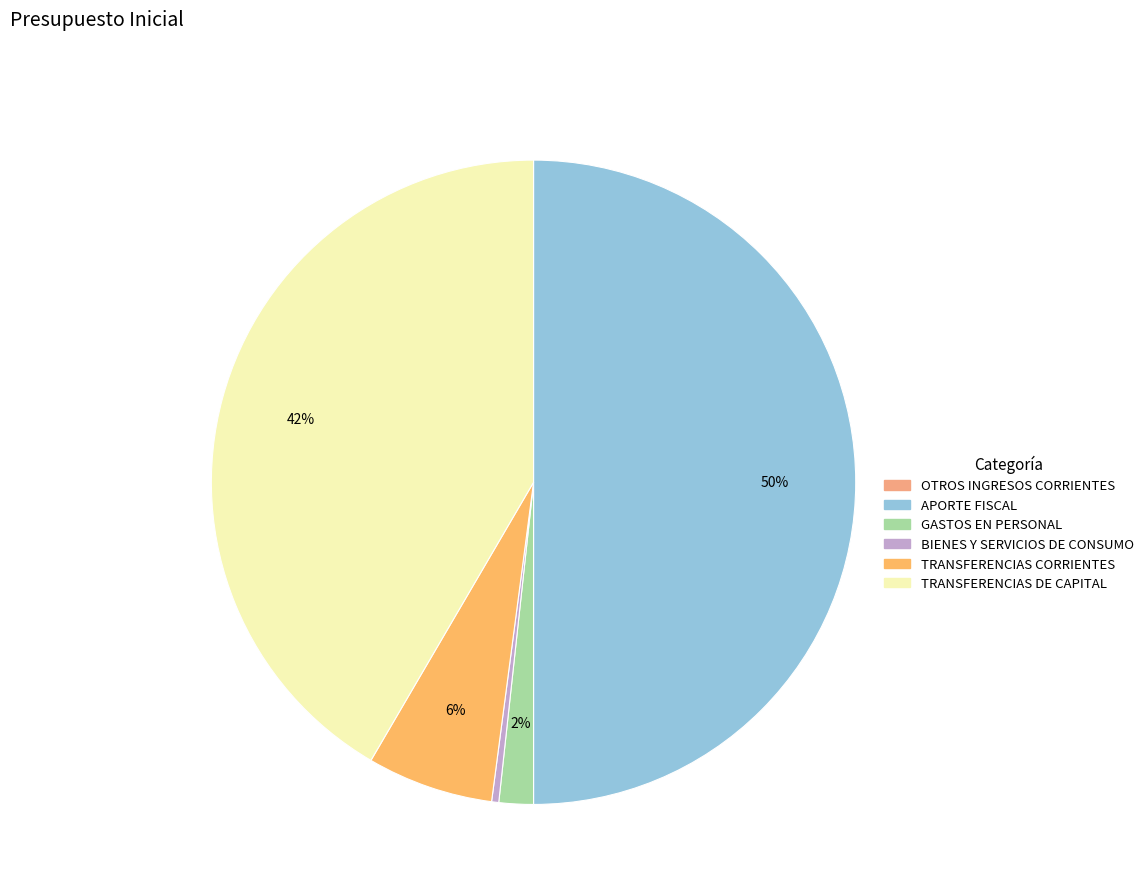

Count the number of slices in the pie.

6